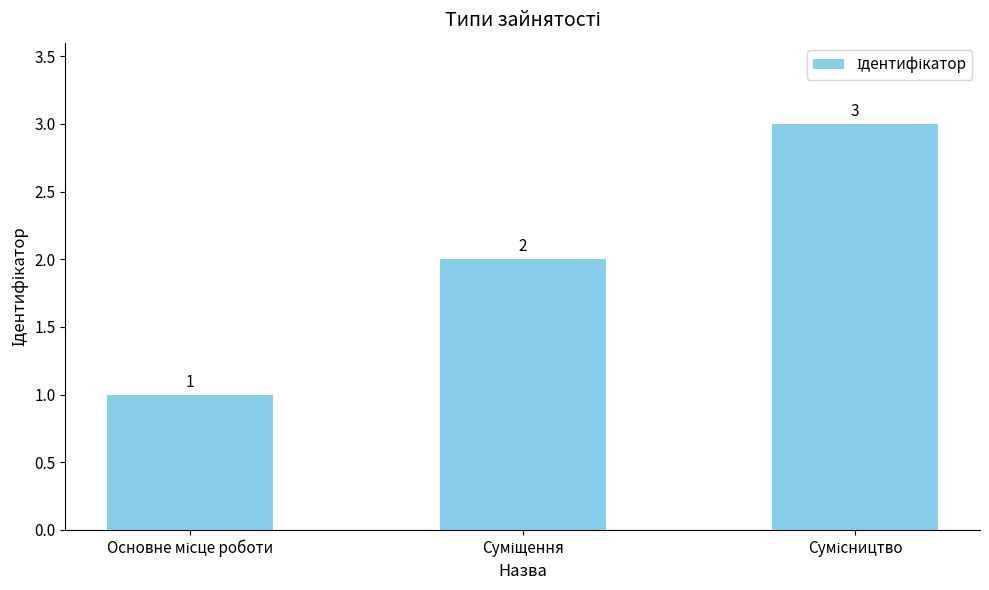

Reading right to left, transcribe all the data shown in this chart.

3	2	1